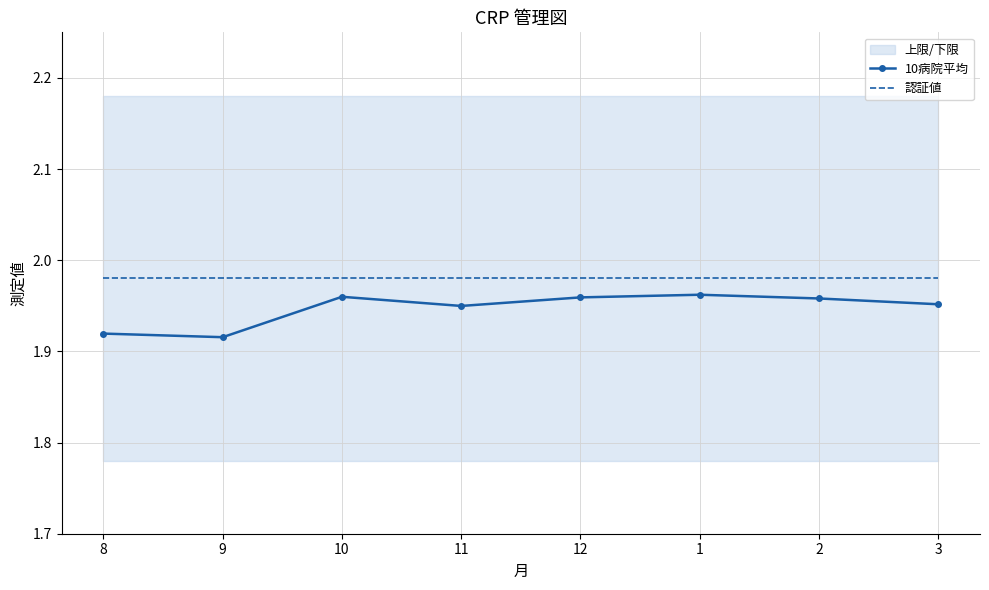

The value of 認証値 at 10 is 3.4. True or false?

False